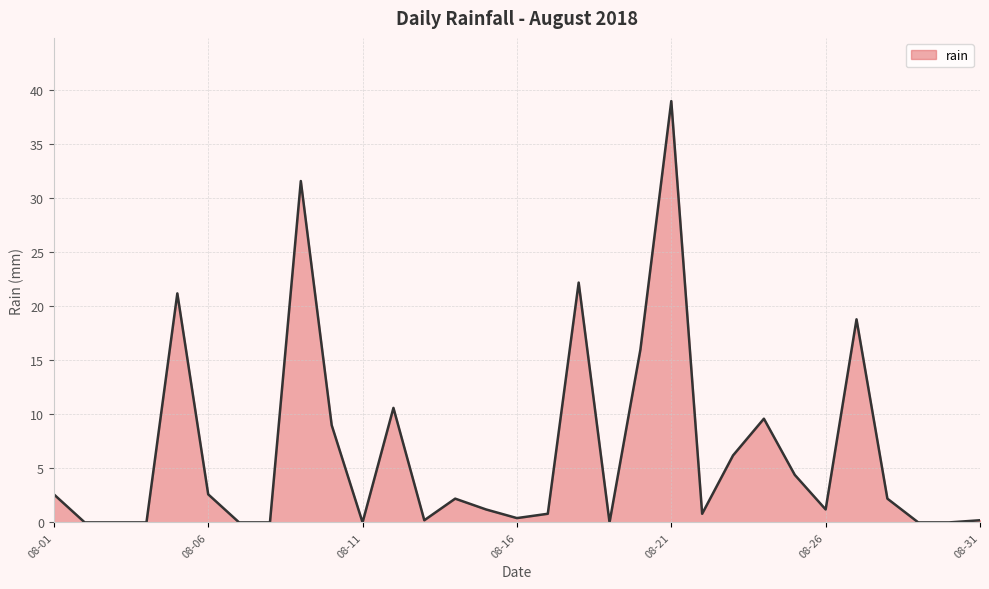

What is the difference between the maximum and minimum values?

39.0